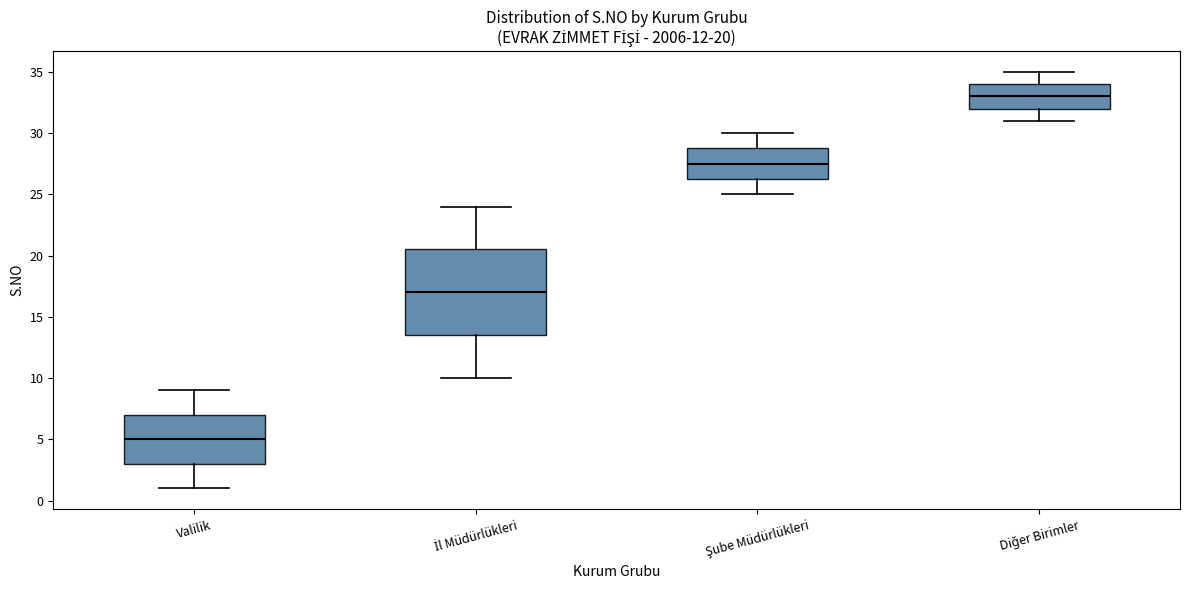

Which box's median line is the highest?

Diğer Birimler